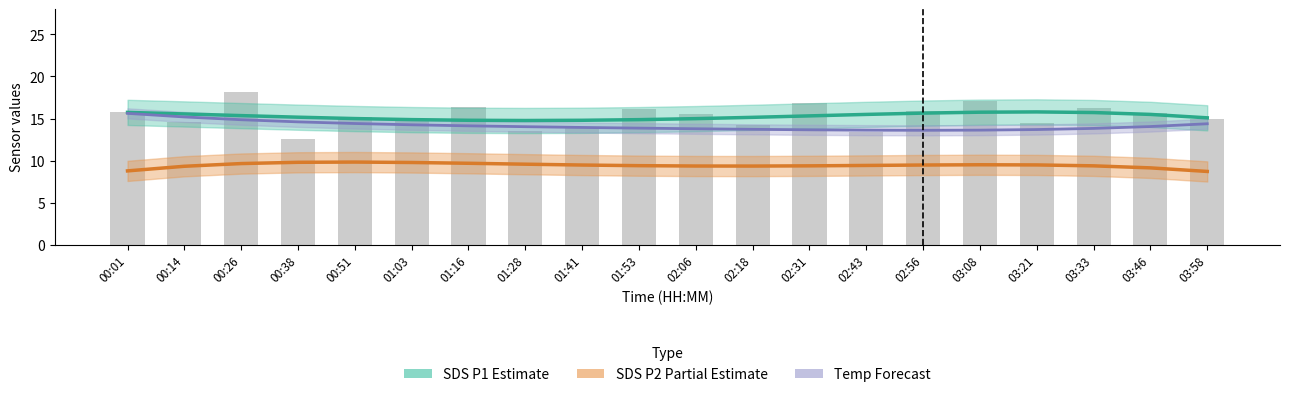

Which has a higher value, 02:56 or 03:58?

02:56